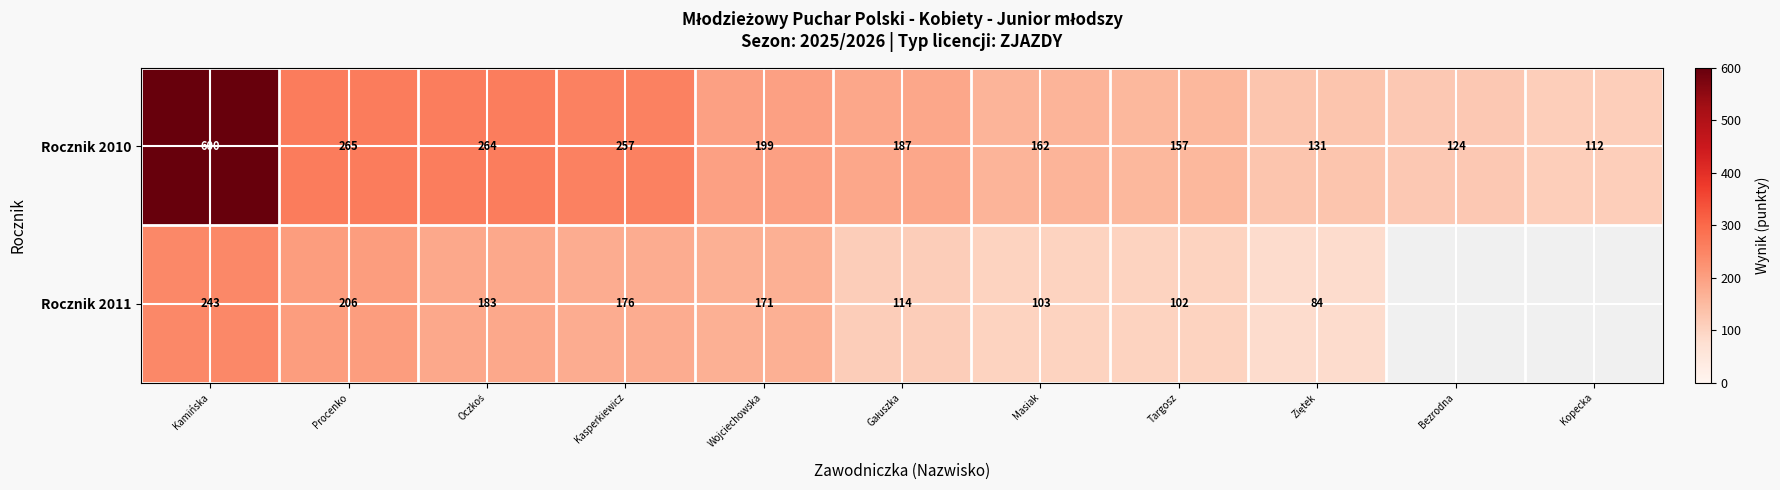

Rank the series at Kamińska from lowest to highest value.

Rocznik 2011, Rocznik 2010